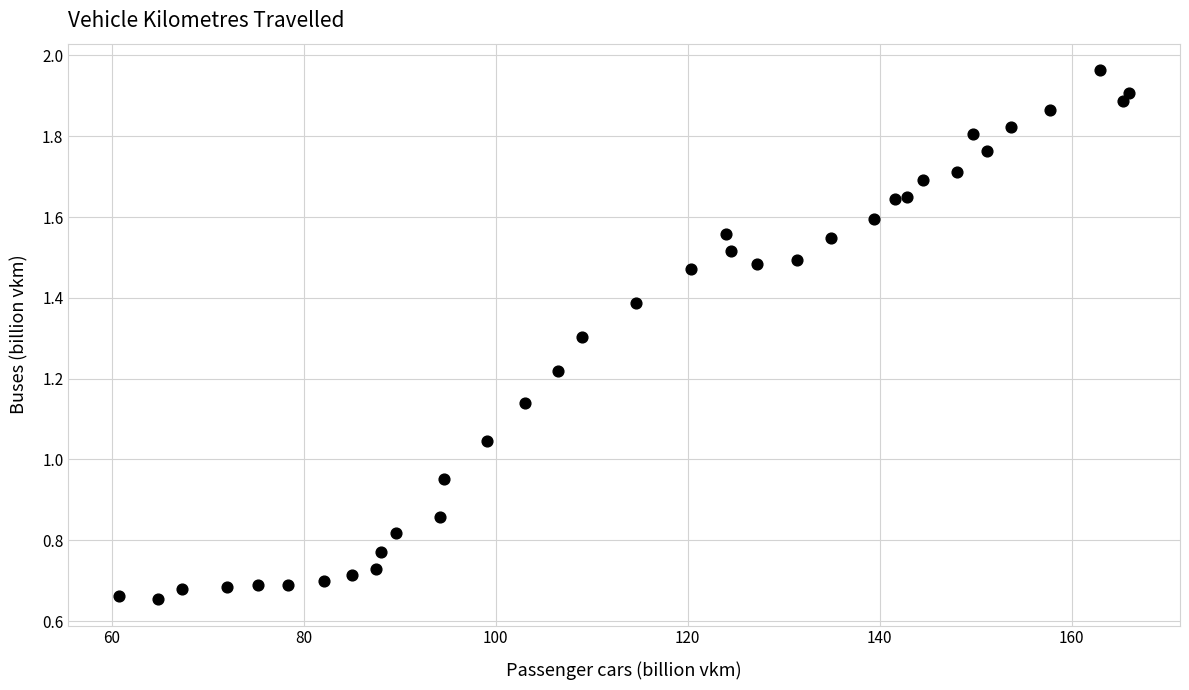

What is the range of Y values (max minus min)?

1.3